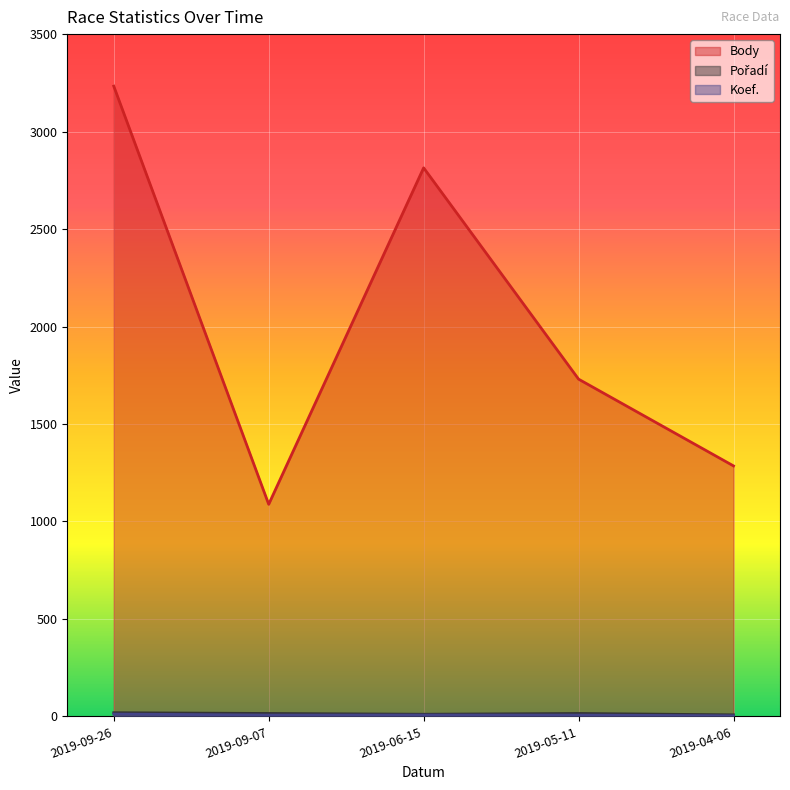

Reading right to left, what are all the values shown in this chart?

Body: 1285	1730	2814	1088	3233
Koef.: 3	7	7	7	12
Pořadí: 8	15	11	15	19